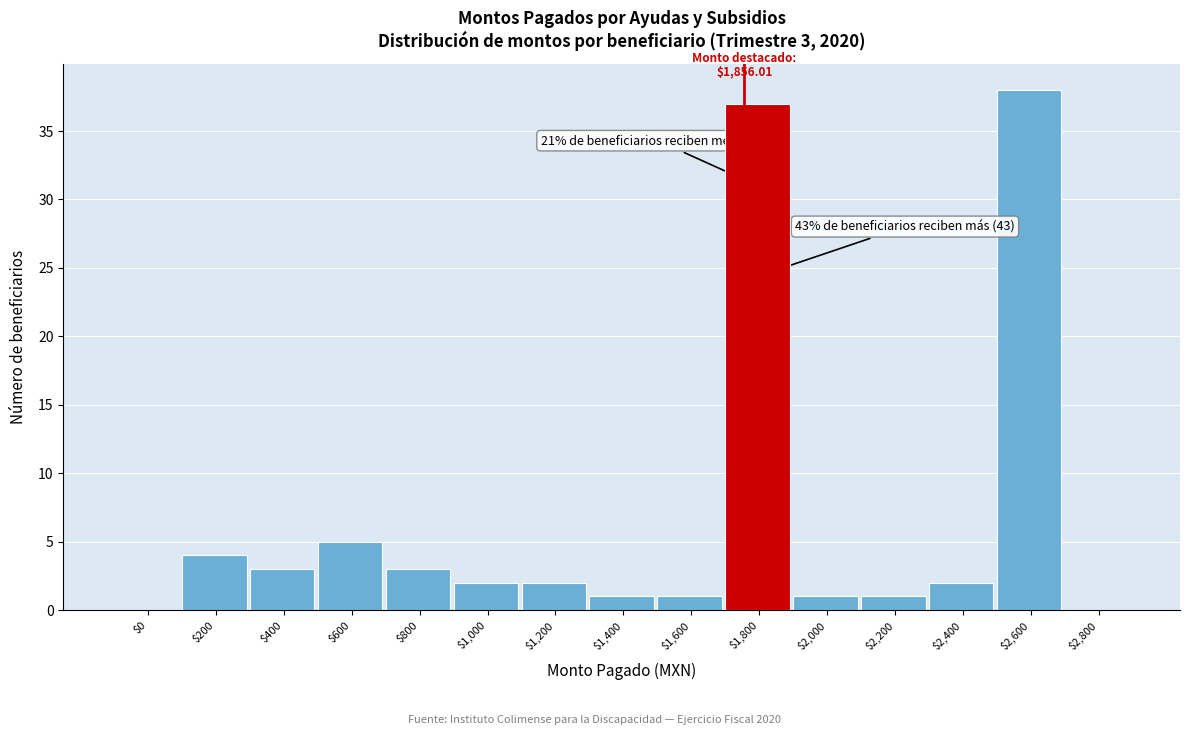

What is the sum of all values?

100